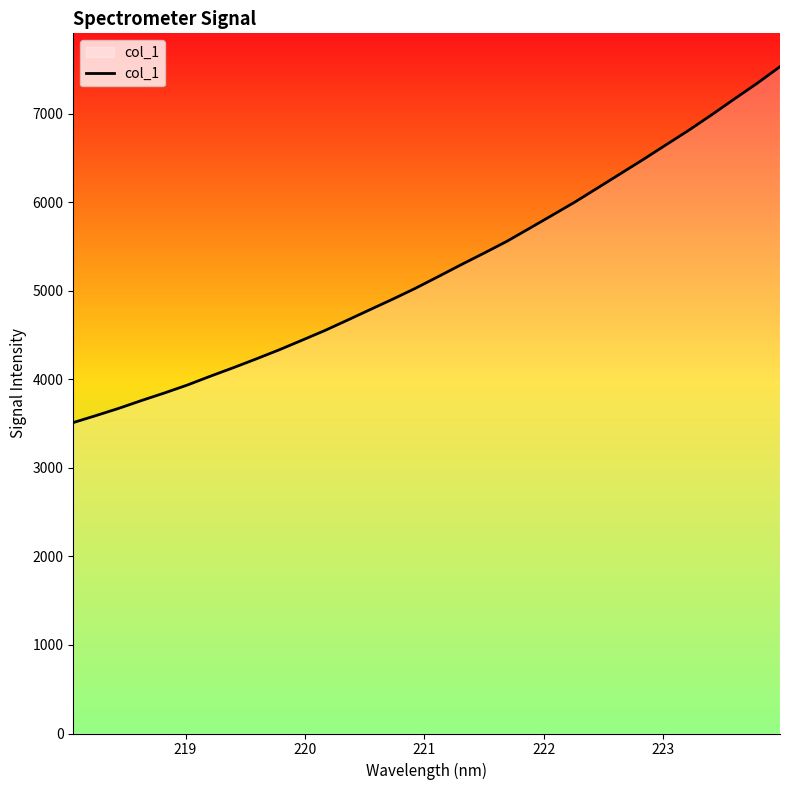

What is the difference between the maximum and minimum values?

4018.3